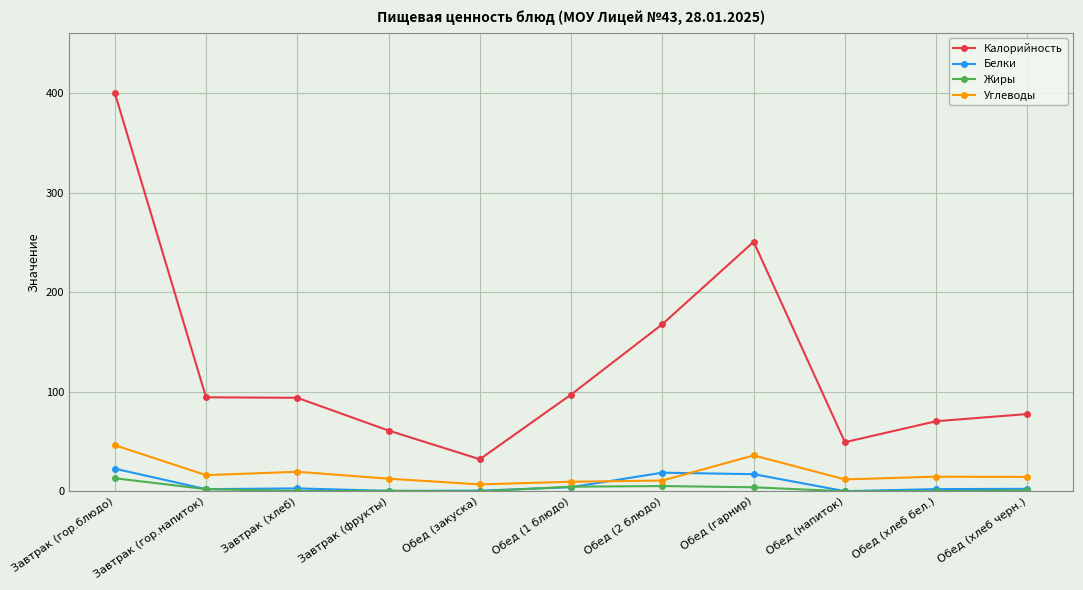

In Углеводы, how many points are lower than both neighbors (excluding endpoints)?

3